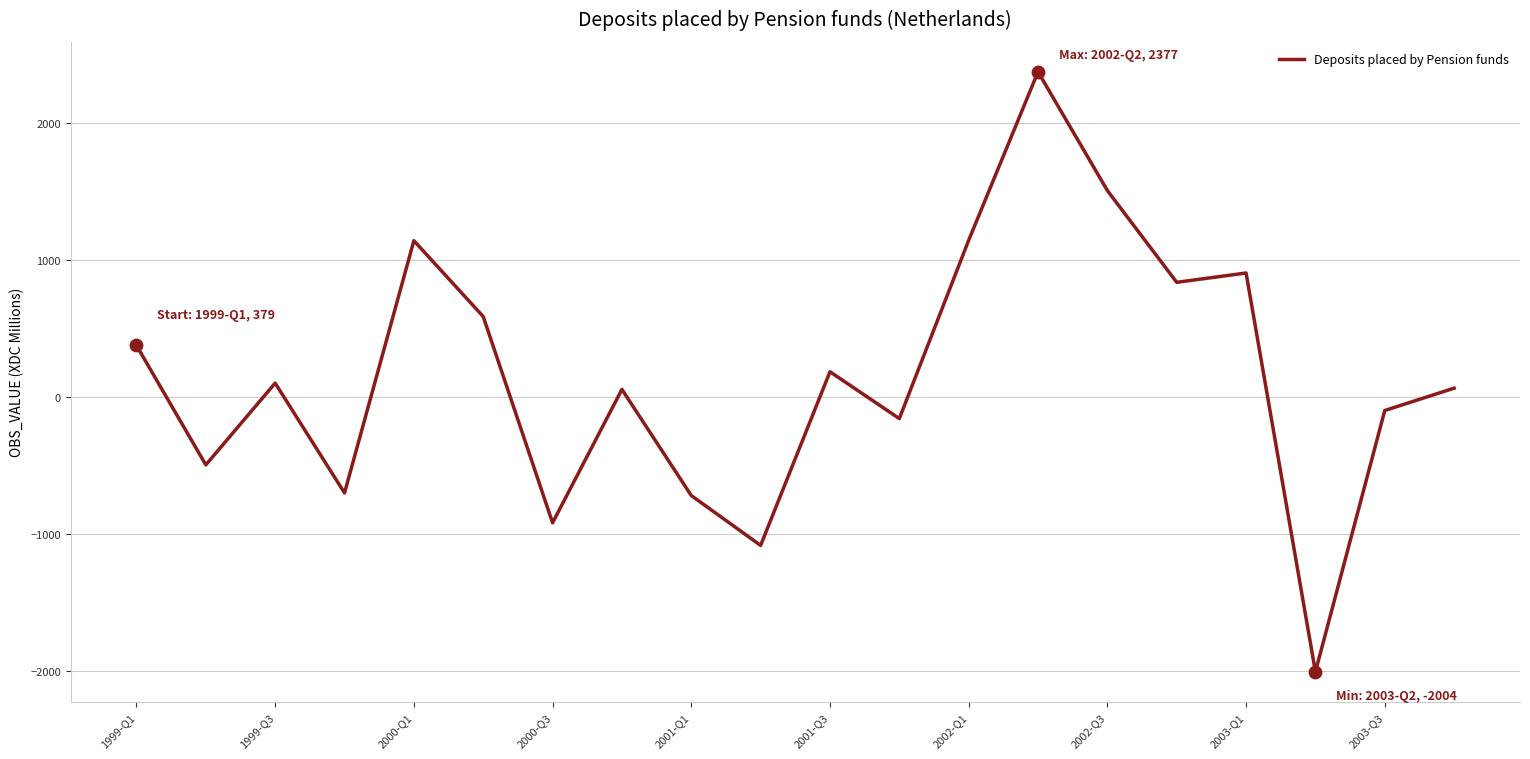

What is the minimum value shown in the chart?

-2004